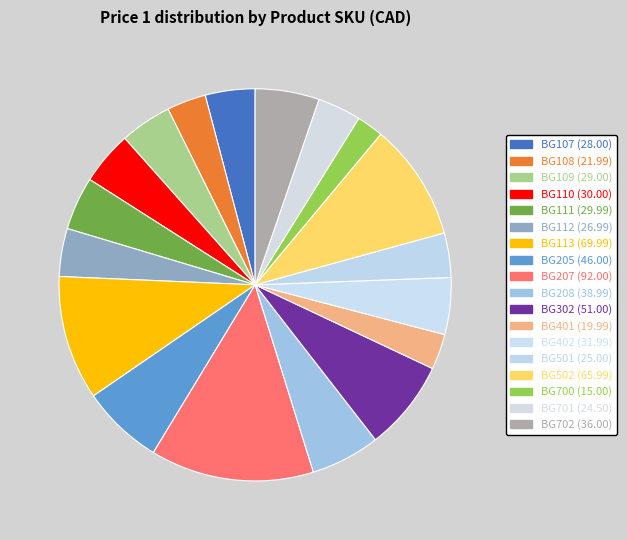

Rank the categories by value from highest to lowest.

BG207, BG113, BG502, BG302, BG205, BG208, BG702, BG402, BG110, BG111, BG109, BG107, BG112, BG501, BG701, BG108, BG401, BG700